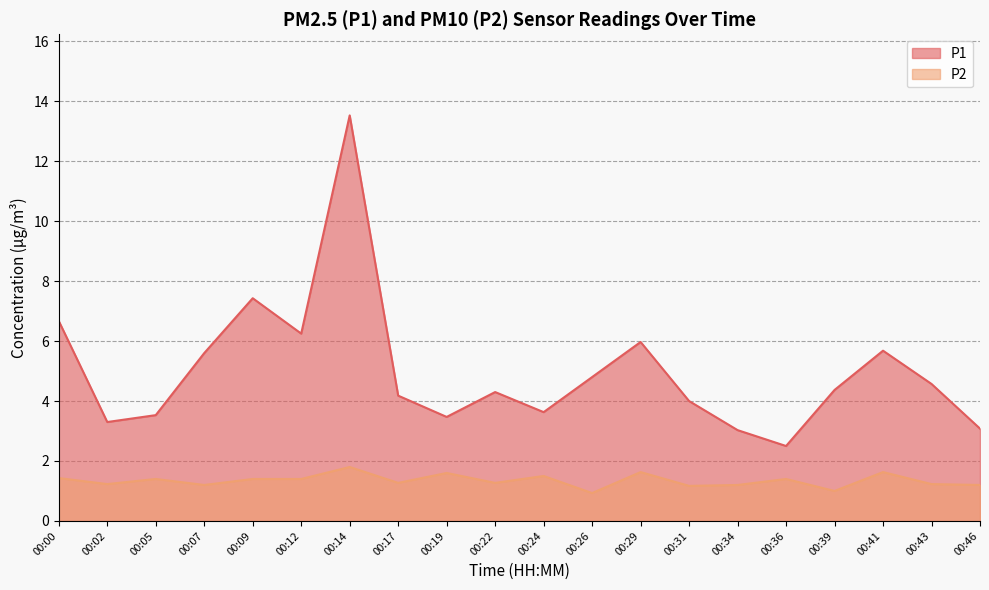

What is the value of the P2 point at the 1st from the left?

1.4